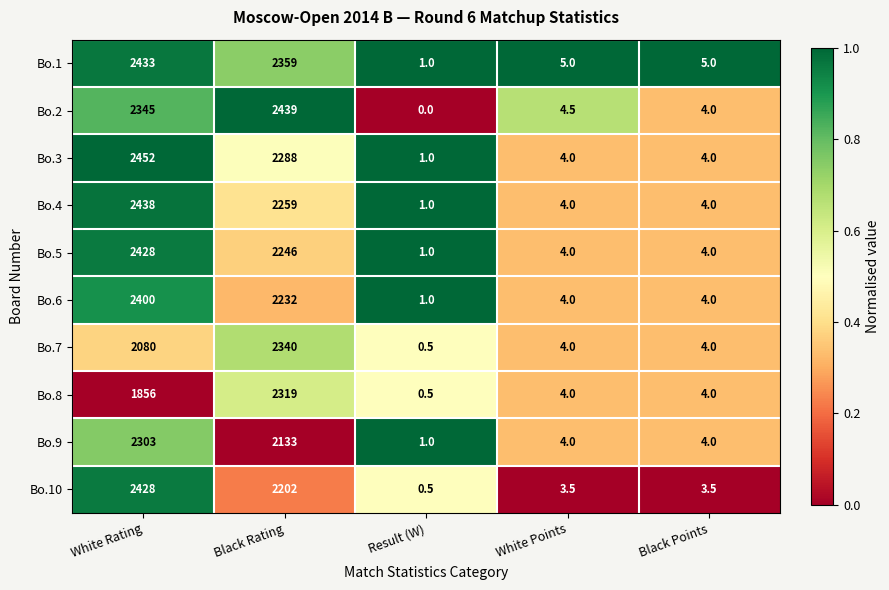

At which label does Bo.10 first exceed 3?

White Rating